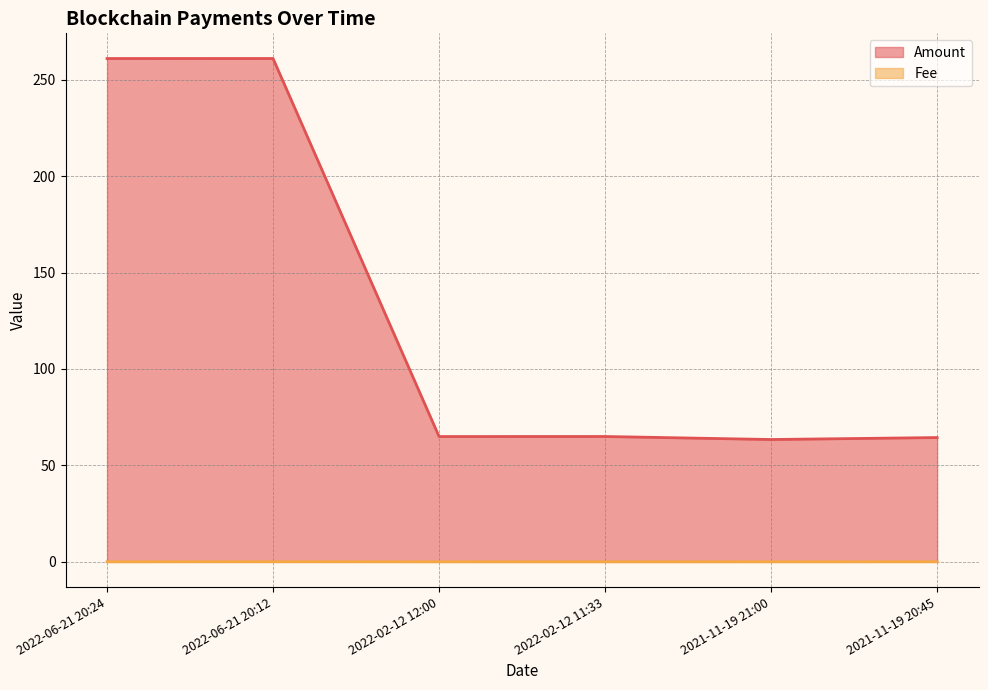

List the labels in order of Fee value, largest first.

2022-06-21 20:12, 2021-11-19 20:45, 2022-06-21 20:24, 2022-02-12 12:00, 2021-11-19 21:00, 2022-02-12 11:33